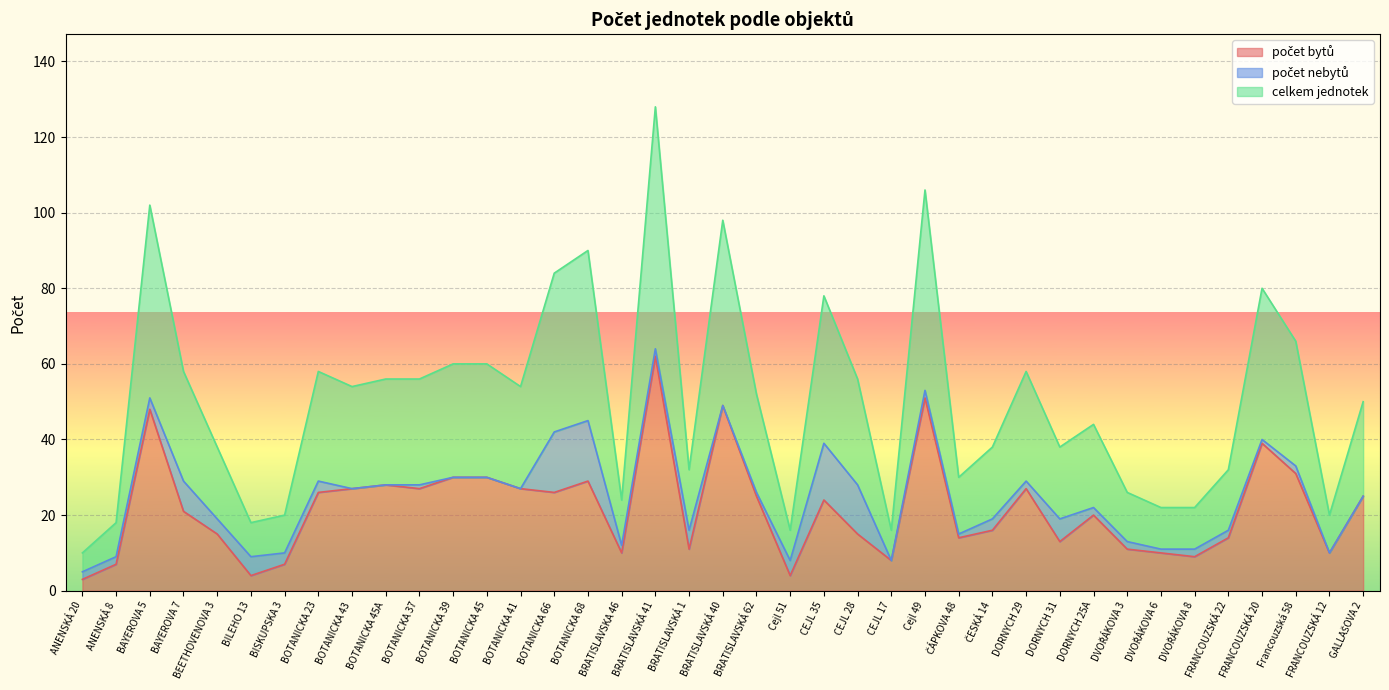

What position from the right is BOTANICKA 37?

29